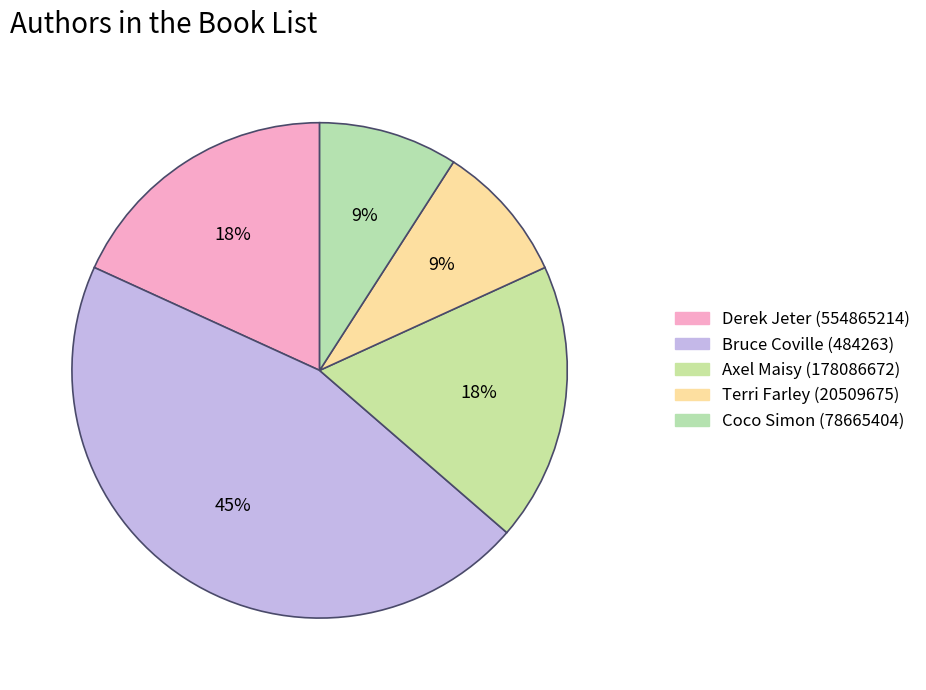

Does Derek Jeter (554865214) represent more than half of the total?

No